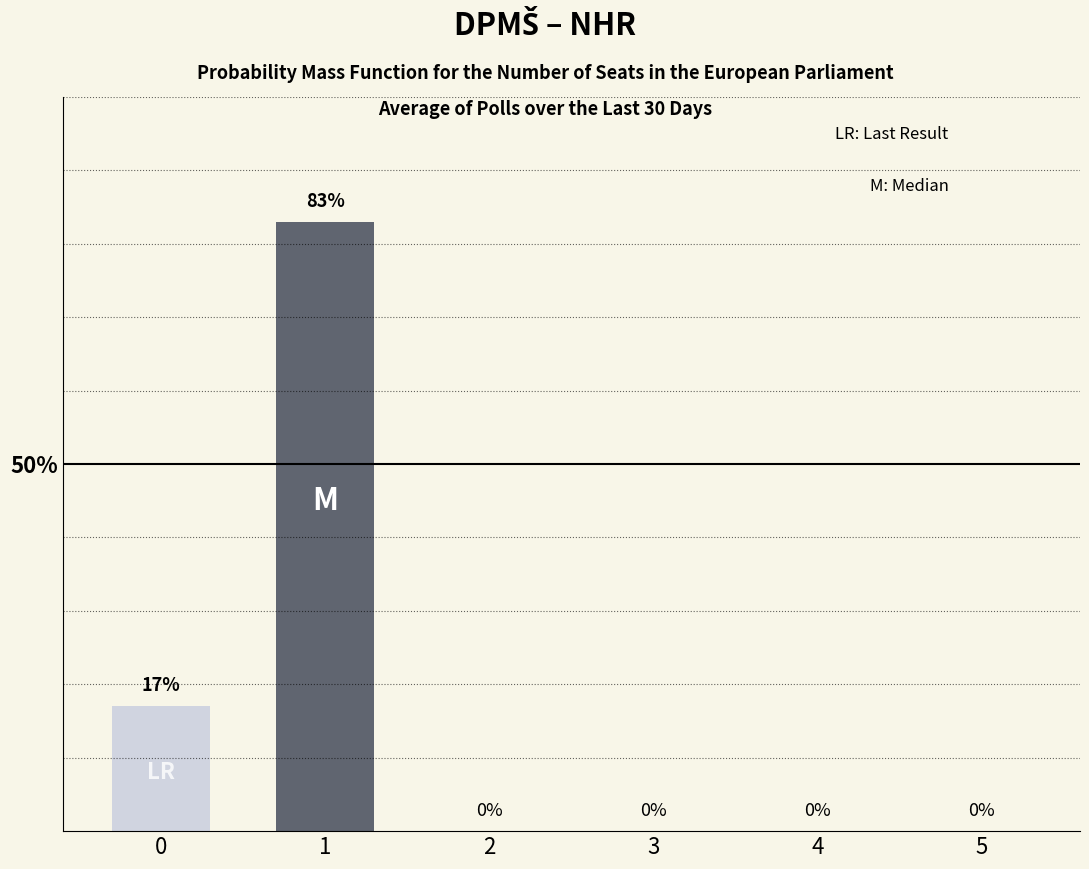

The M series shows 36 at 3. True or false?

False